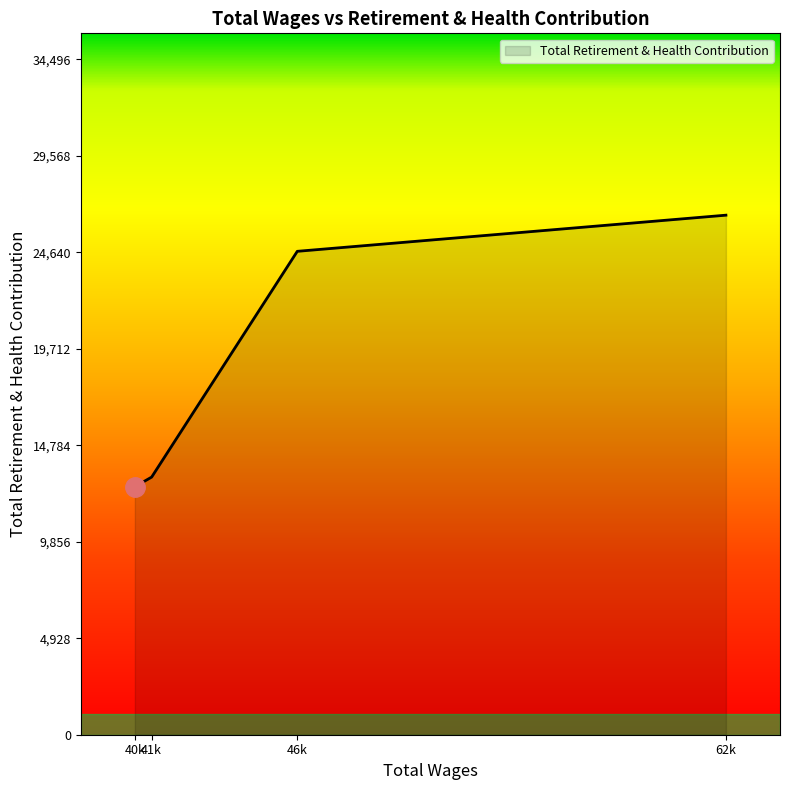

What is the maximum value shown in the chart?

26536